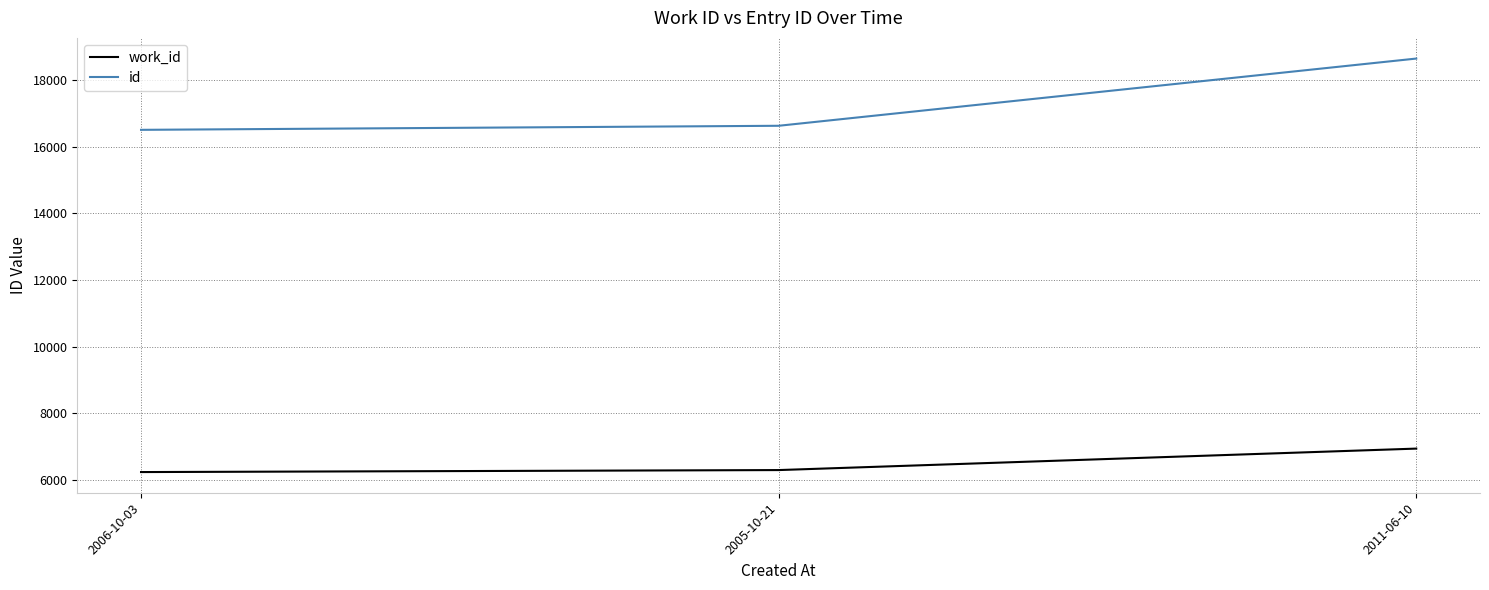

At which label is work_id closest to 6584?

2005-10-21